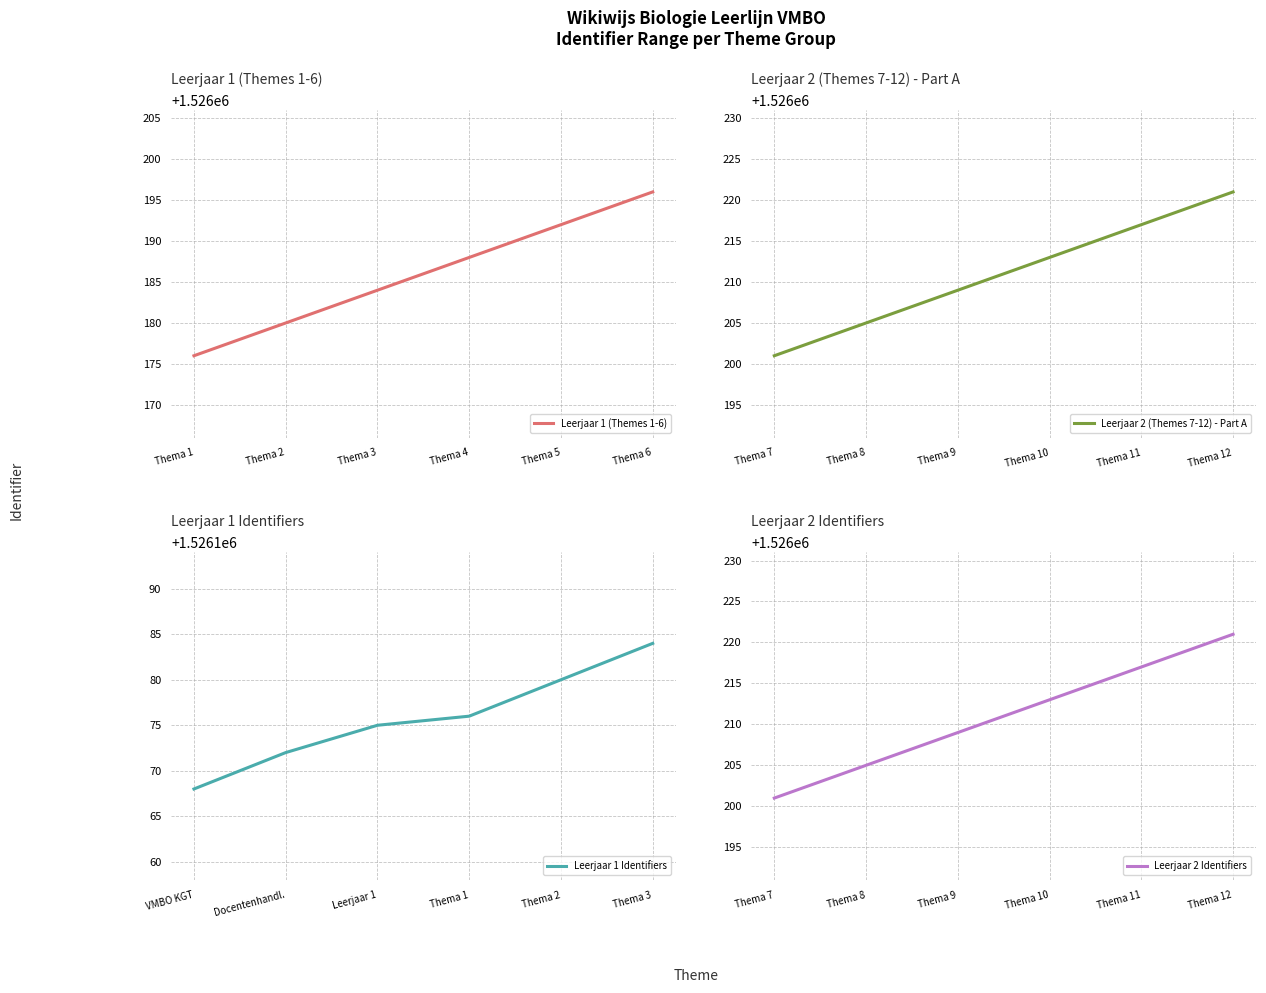

Which series has the largest range (max minus min)?

Leerjaar 1 (Themes 1-6)